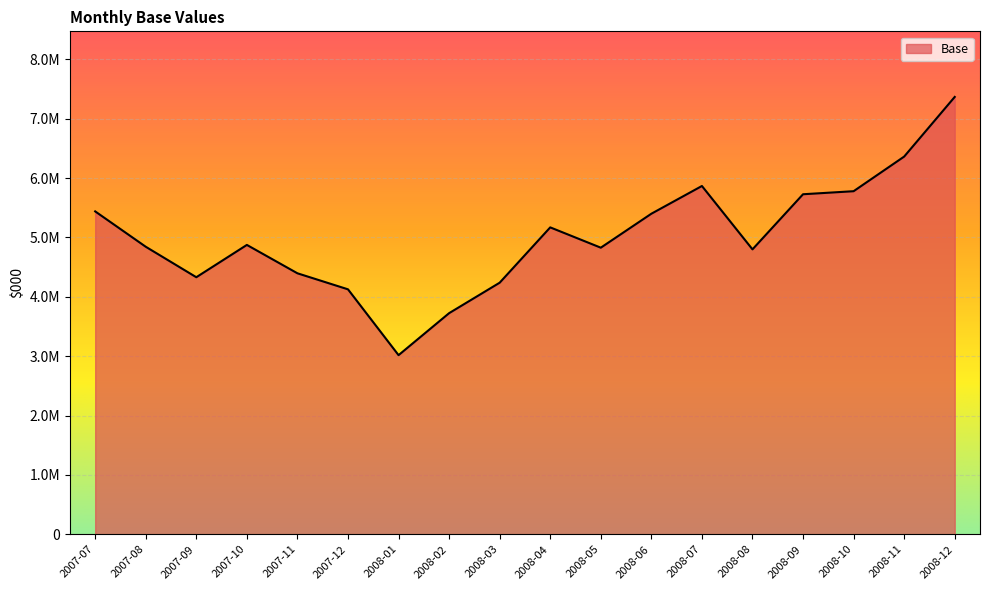

List the labels in order of value, smallest first.

2008-01, 2008-02, 2007-12, 2008-03, 2007-09, 2007-11, 2008-08, 2008-05, 2007-08, 2007-10, 2008-04, 2008-06, 2007-07, 2008-09, 2008-10, 2008-07, 2008-11, 2008-12